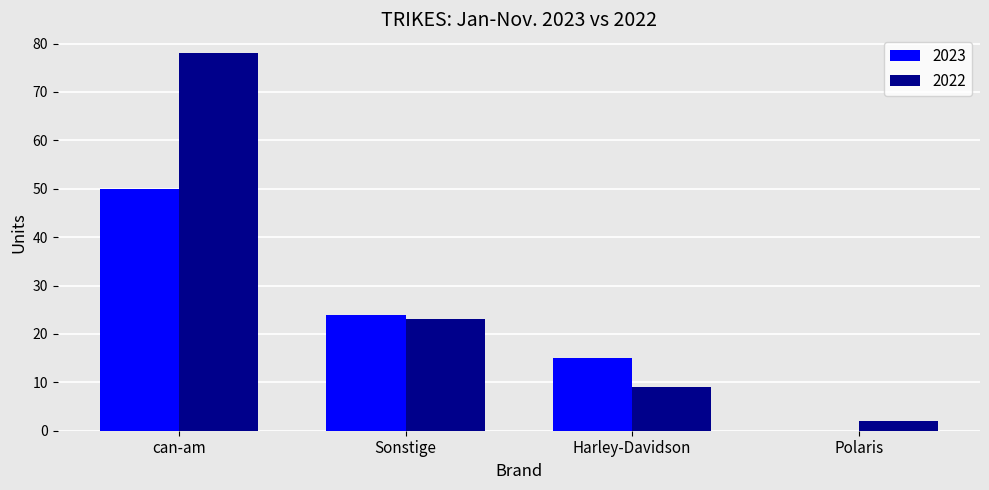

True or false: 2023 has a value of 50 at can-am.

True